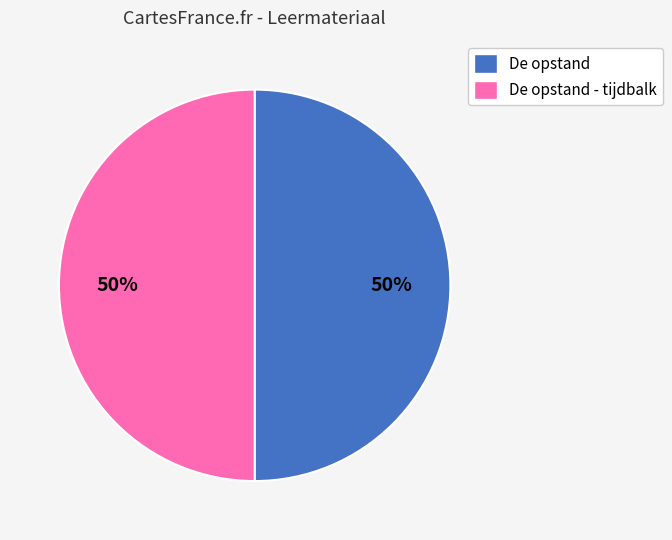

To the nearest percent, what is the combined percentage of De opstand - tijdbalk and De opstand?

100%